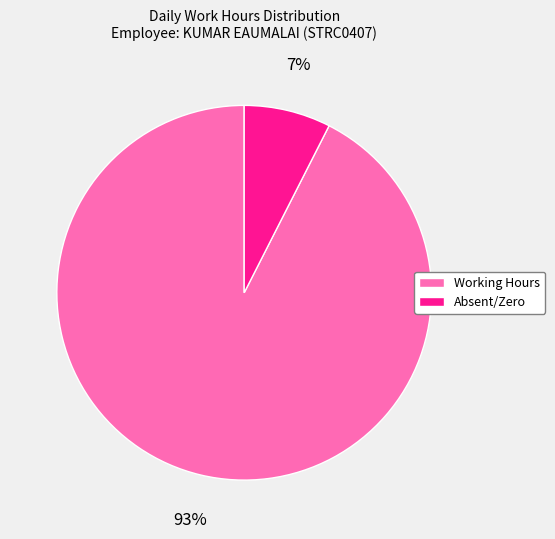

To the nearest percent, what is the average slice percentage?

50%